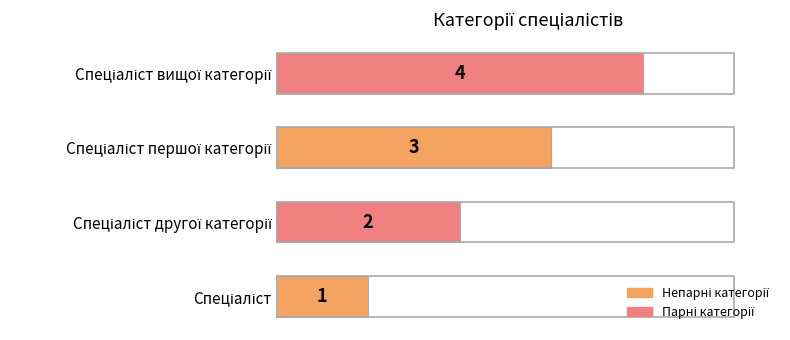

How many bars are there in total?

4